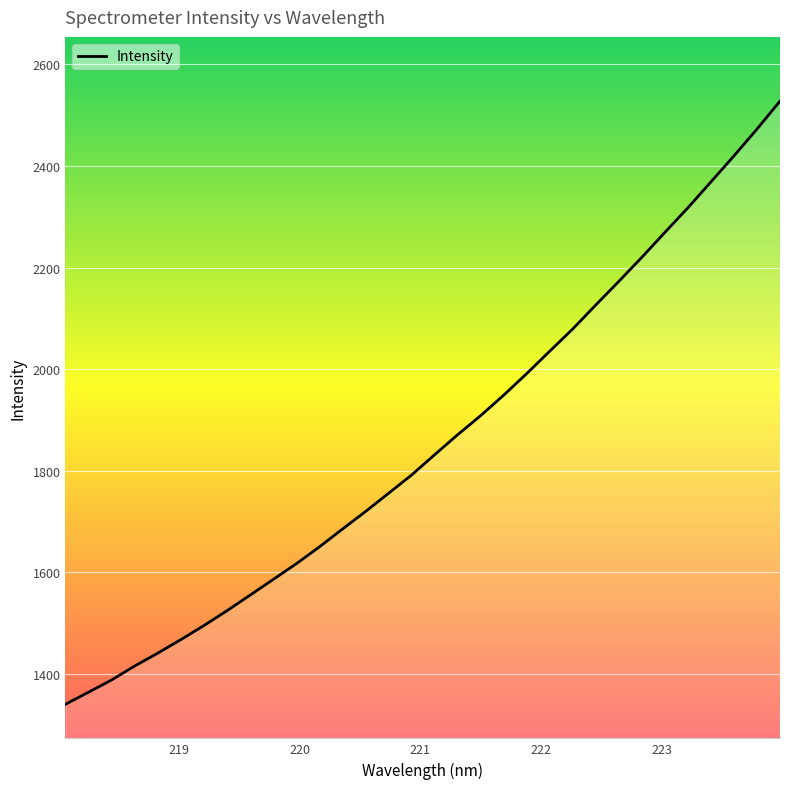

What is the greatest value displayed?

2527.7